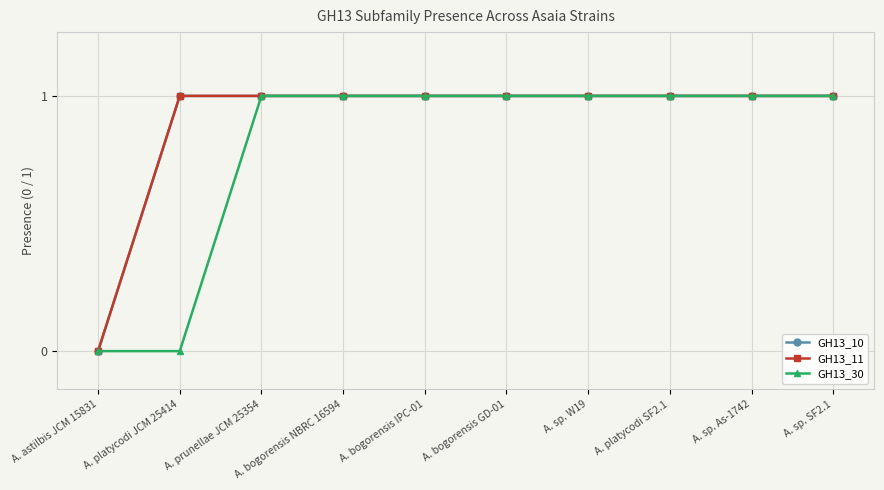

What is the total value across all series at A. sp. W19?

3